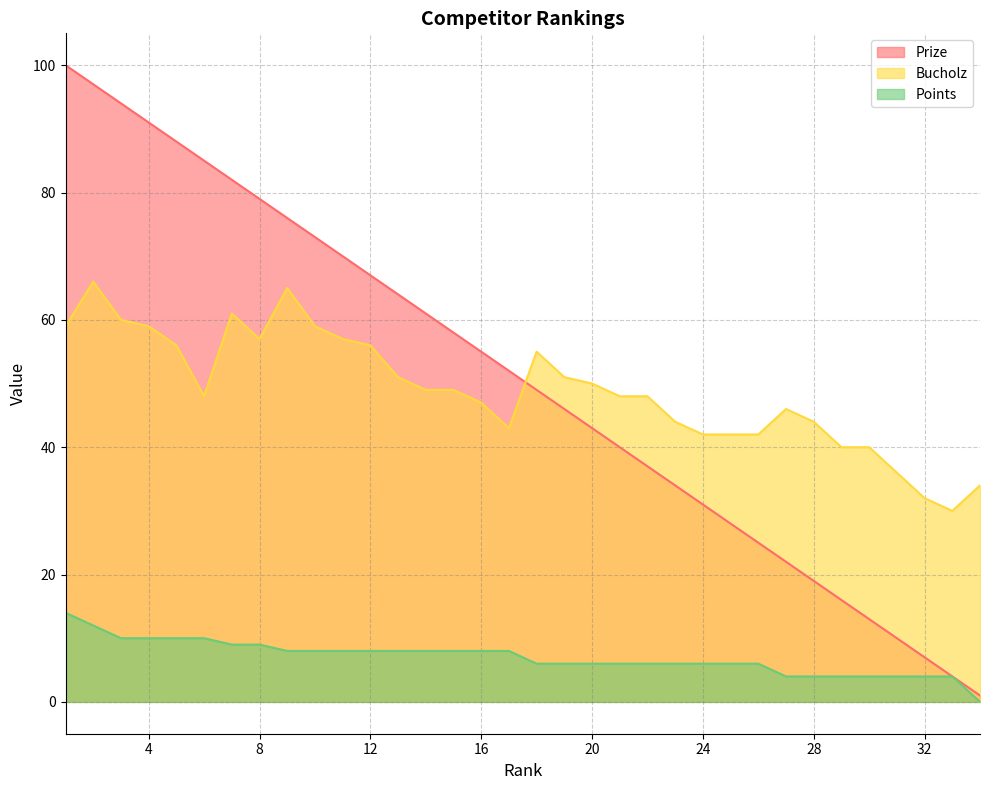

Reading left to right, list all the values displayed in this chart.

Prize: 1=100	2=97	3=94	4=91	5=88	6=85	7=82	8=79	9=76	10=73	11=70	12=67	13=64	14=61	15=58	16=55	17=52	18=49	19=46	20=43	21=40	22=37	23=34	24=31	25=28	26=25	27=22	28=19	29=16	30=13	31=10	32=7	33=4	34=1
Bucholz: 1=59	2=66	3=60	4=59	5=56	6=48	7=61	8=57	9=65	10=59	11=57	12=56	13=51	14=49	15=49	16=47	17=43	18=55	19=51	20=50	21=48	22=48	23=44	24=42	25=42	26=42	27=46	28=44	29=40	30=40	31=36	32=32	33=30	34=34
Points: 1=14	2=12	3=10	4=10	5=10	6=10	7=9	8=9	9=8	10=8	11=8	12=8	13=8	14=8	15=8	16=8	17=8	18=6	19=6	20=6	21=6	22=6	23=6	24=6	25=6	26=6	27=4	28=4	29=4	30=4	31=4	32=4	33=4	34=0